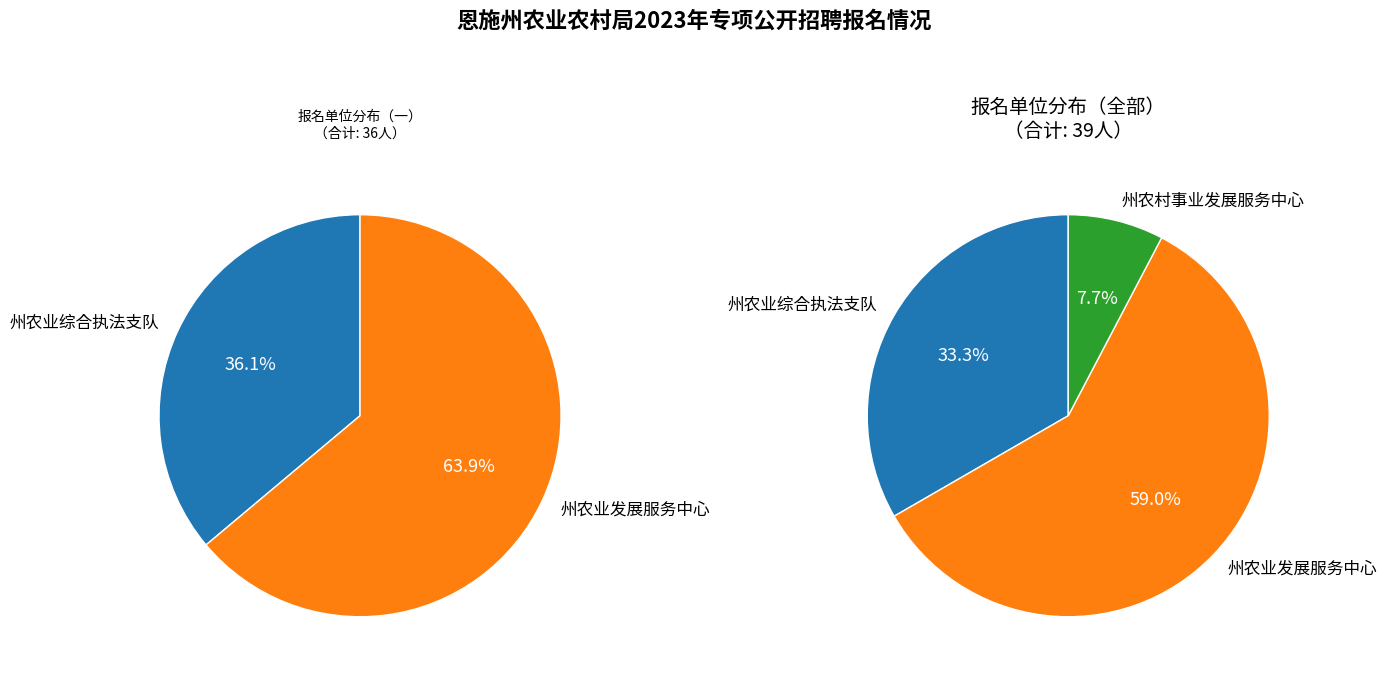

Is it true that 州农业综合执法支队 is 33% of the pie?

True